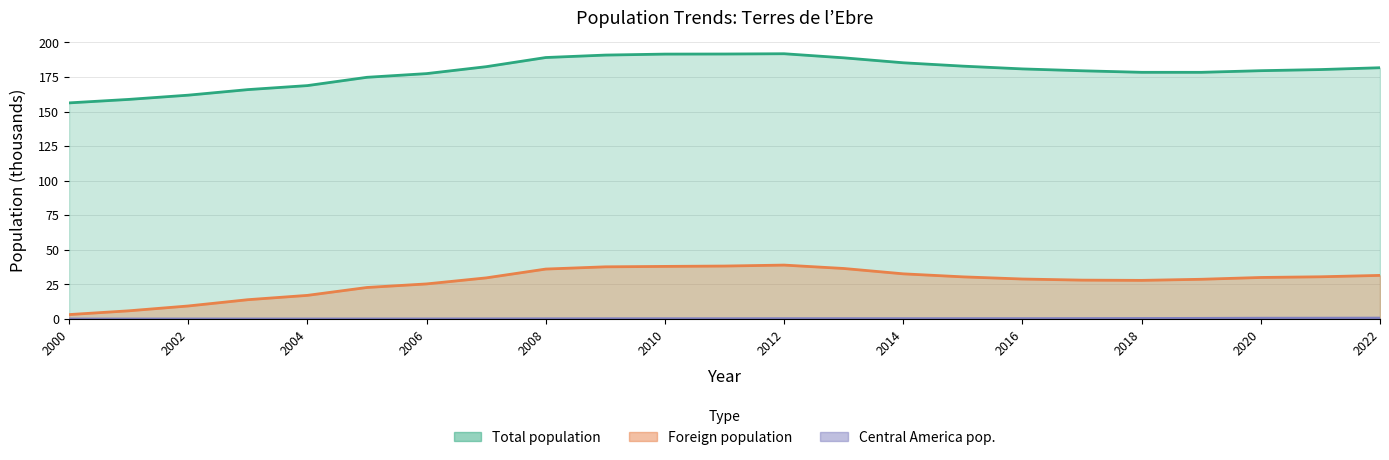

Which category has the lowest value across all series?

2000